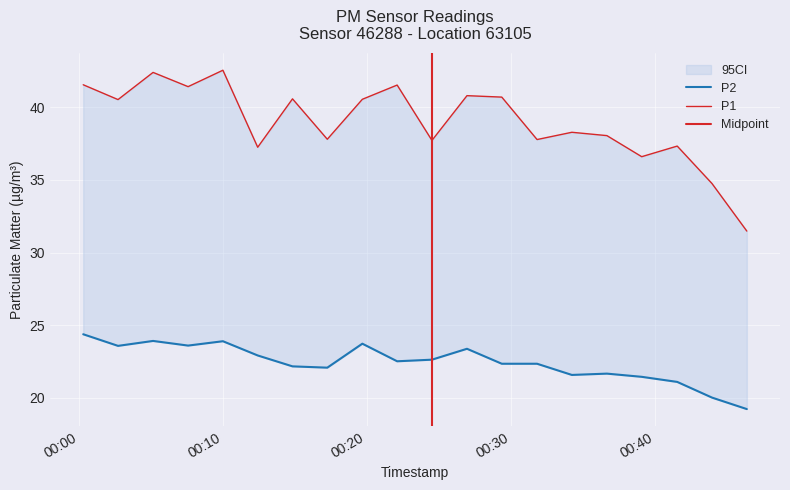

How many interior local valleys does the P2 series have?

5